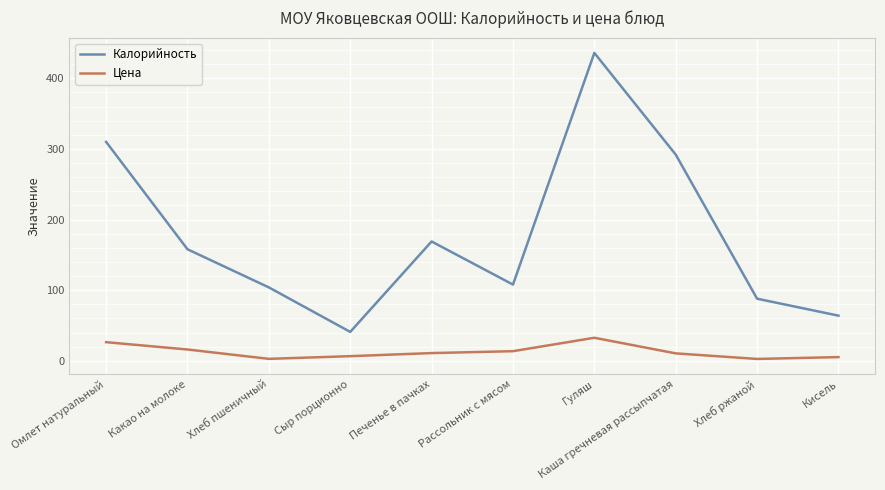

True or false: Цена and Калорийность intersect in this chart.

False